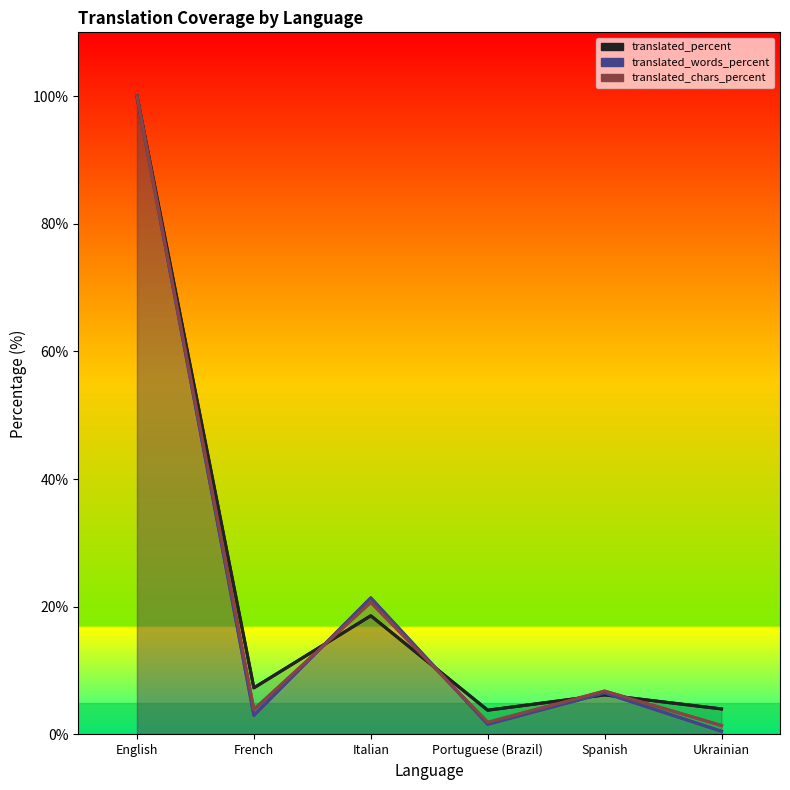

What is the difference between the maximum and minimum values in the translated_words_percent series?

99.5